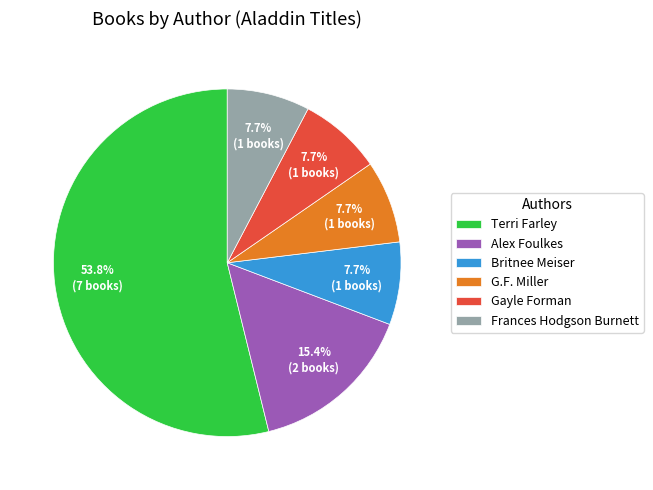

To the nearest percent, what is the average slice percentage?

17%